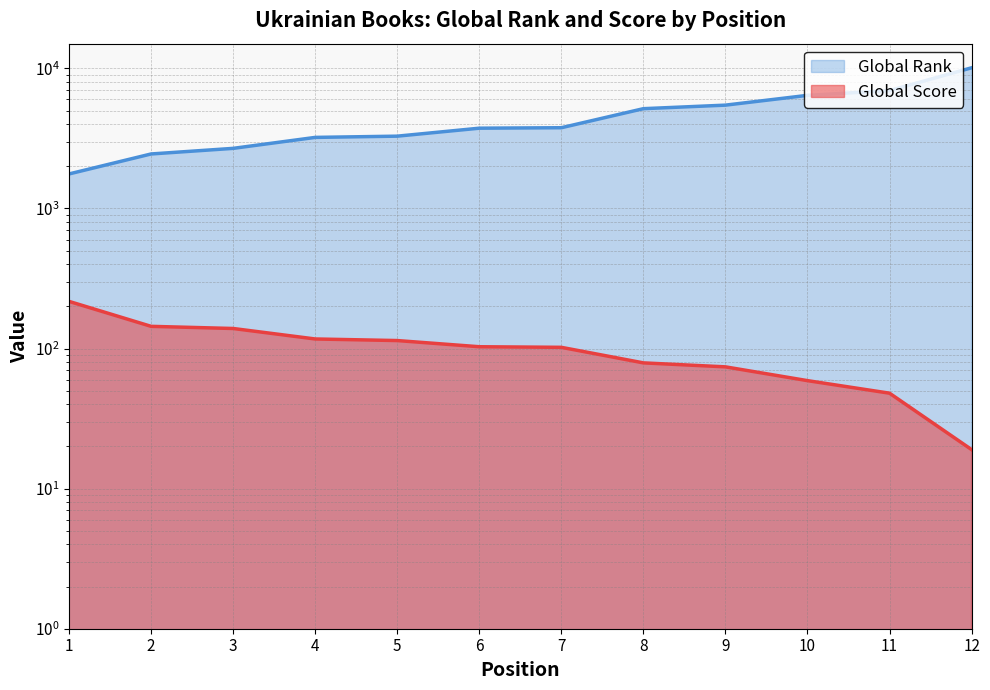

Which has a higher value, 12 or 5?

5